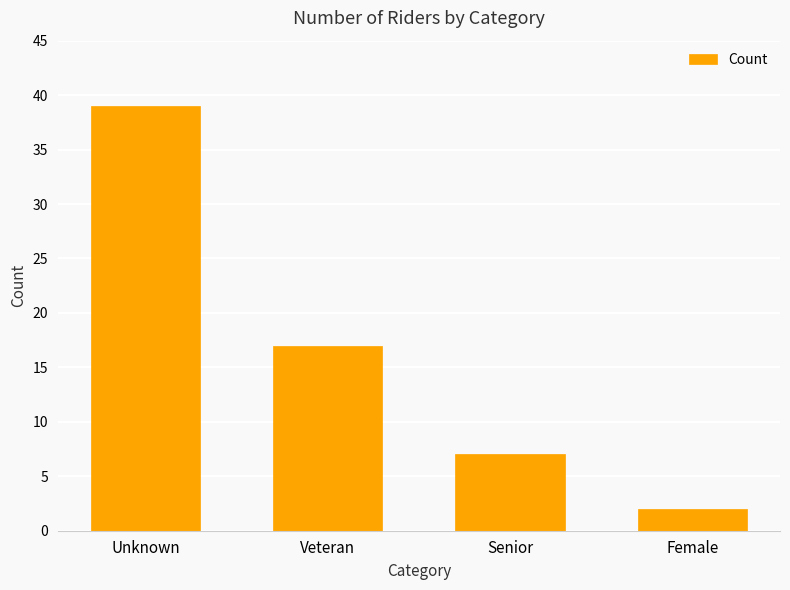

Are the bars horizontal?

No